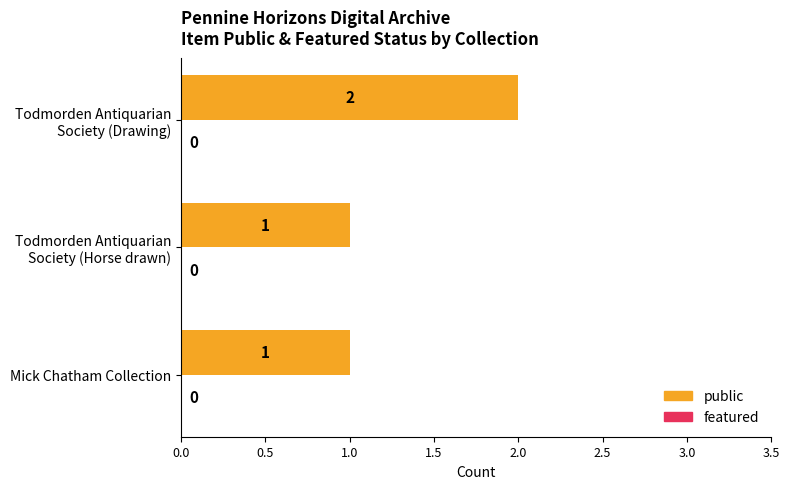

How many bars are there in total?

3